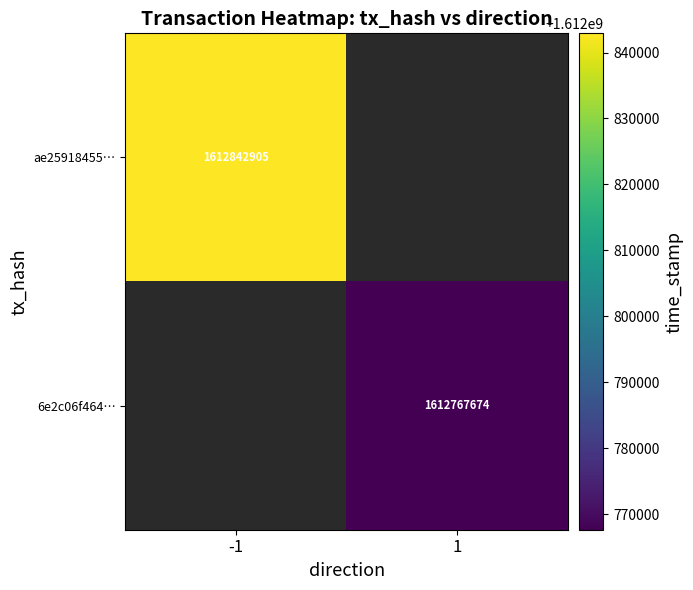

The 6e2c06f464… series shows 2678873357 at 1. True or false?

False